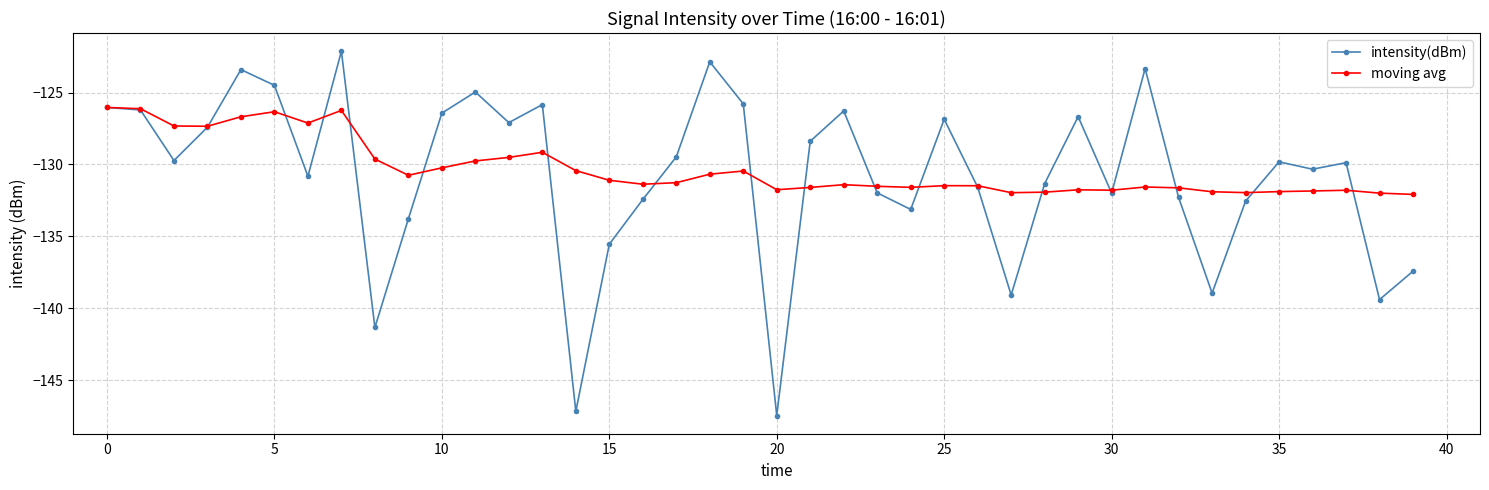

Which series has the largest range (max minus min)?

intensity(dBm)